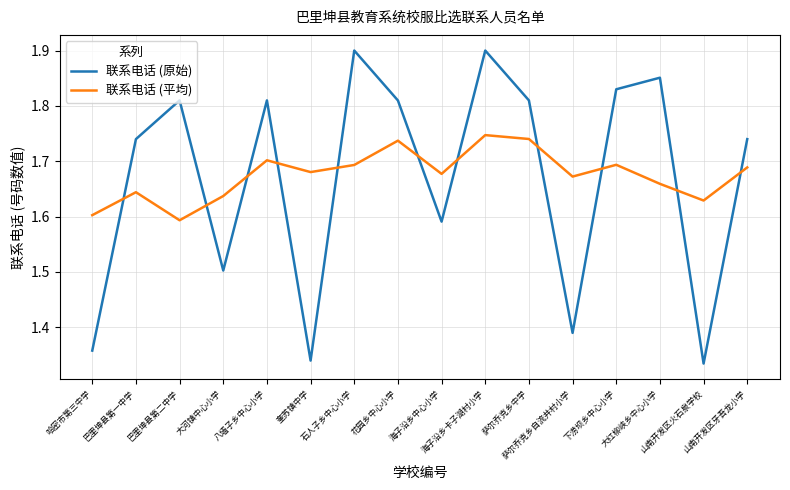

At 花园乡中心小学, list the series in order from largest to smallest.

联系电话 (原始), 联系电话 (平均)